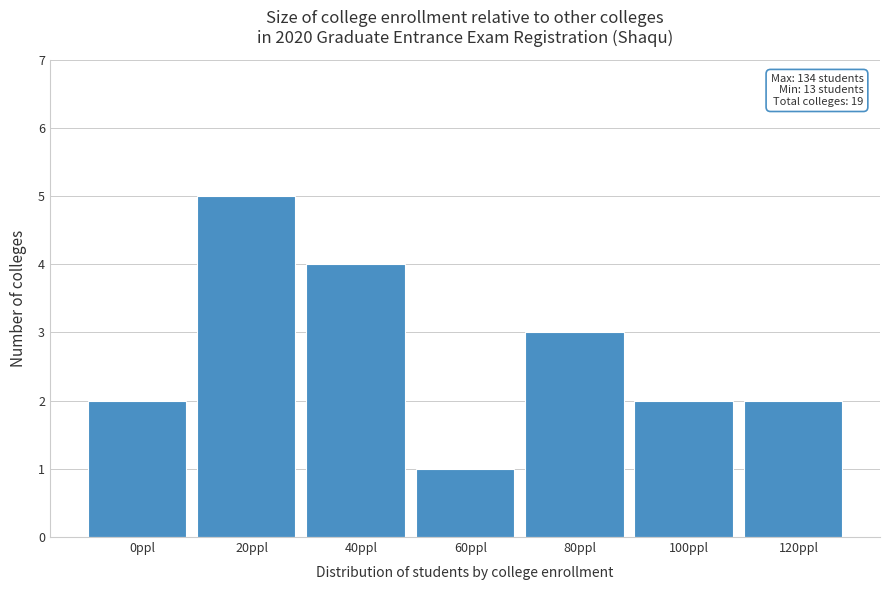

Reading right to left, what are all the values shown in this chart?

120ppl=2	100ppl=2	80ppl=3	60ppl=1	40ppl=4	20ppl=5	0ppl=2